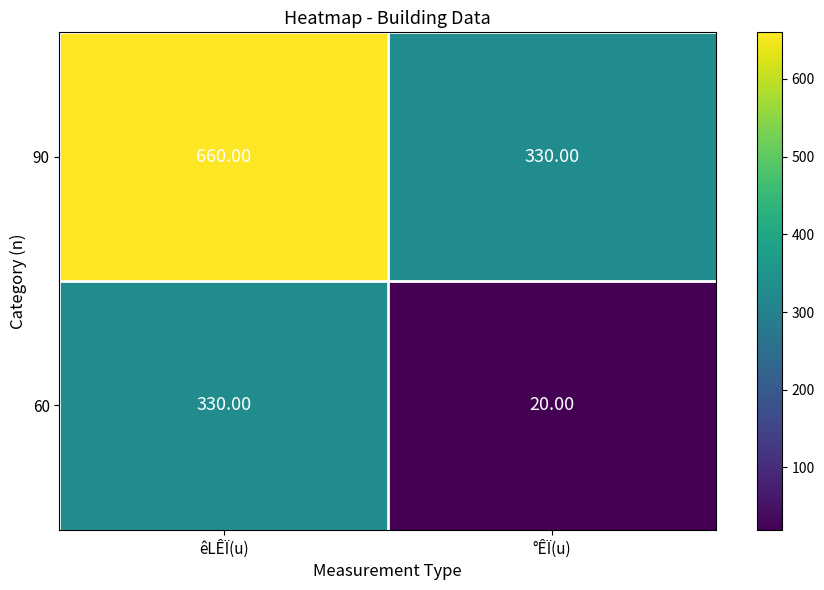

Rank the series by their maximum value, from highest to lowest.

90, 60